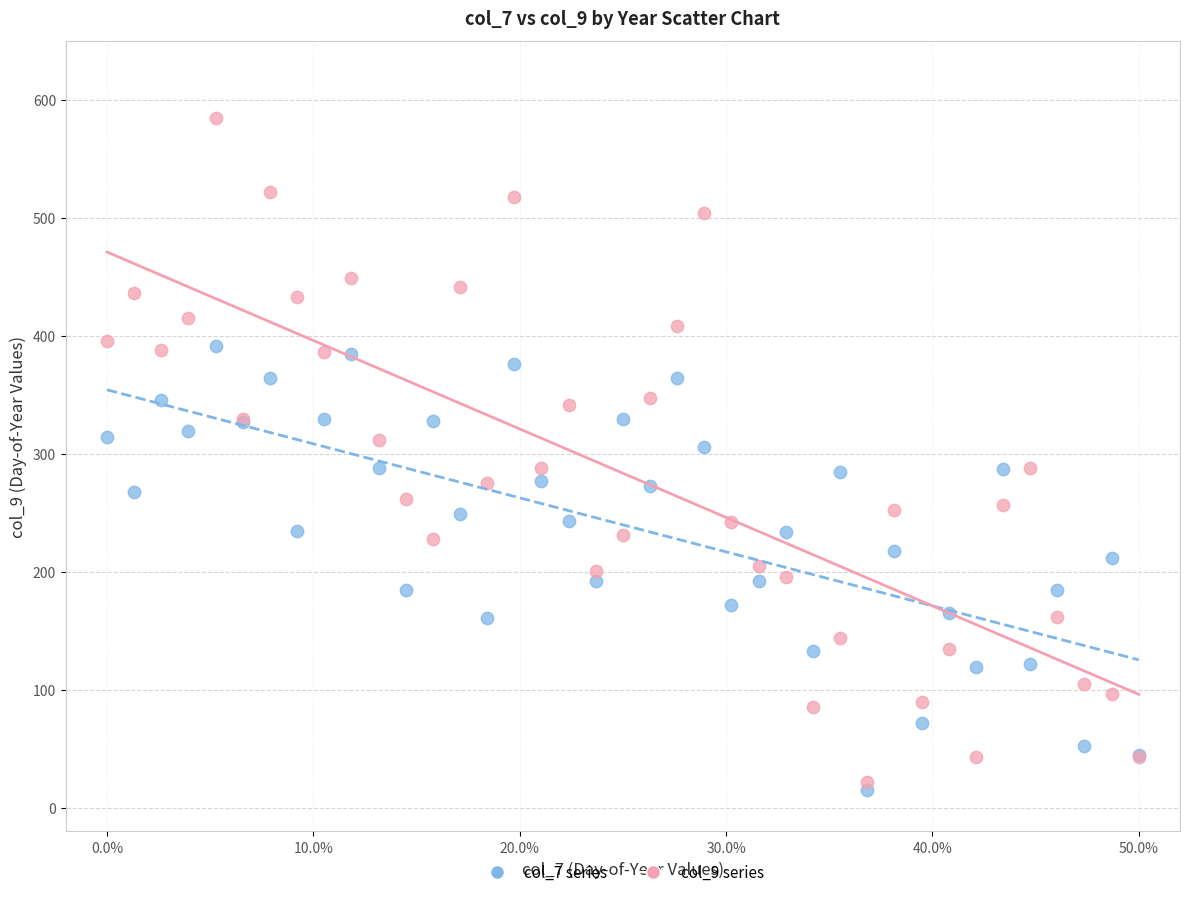

Which series has the largest Y range (max minus min)?

col_9 series